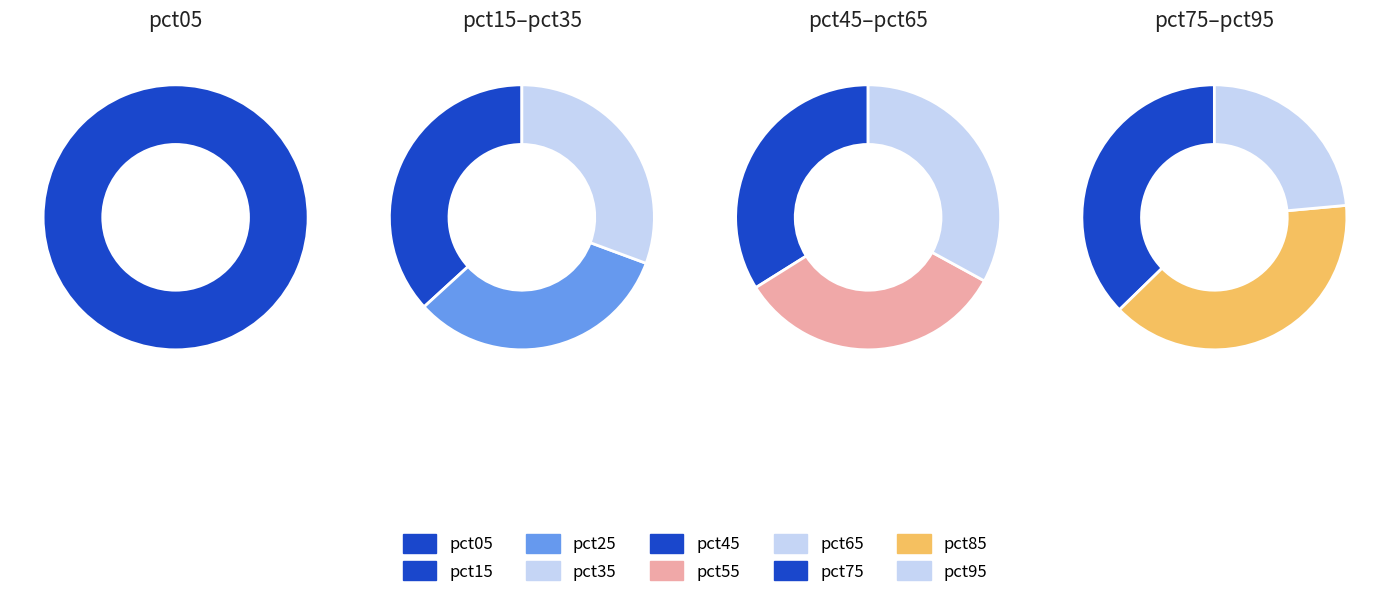

What portion of the pie excludes pct55?

91.3%